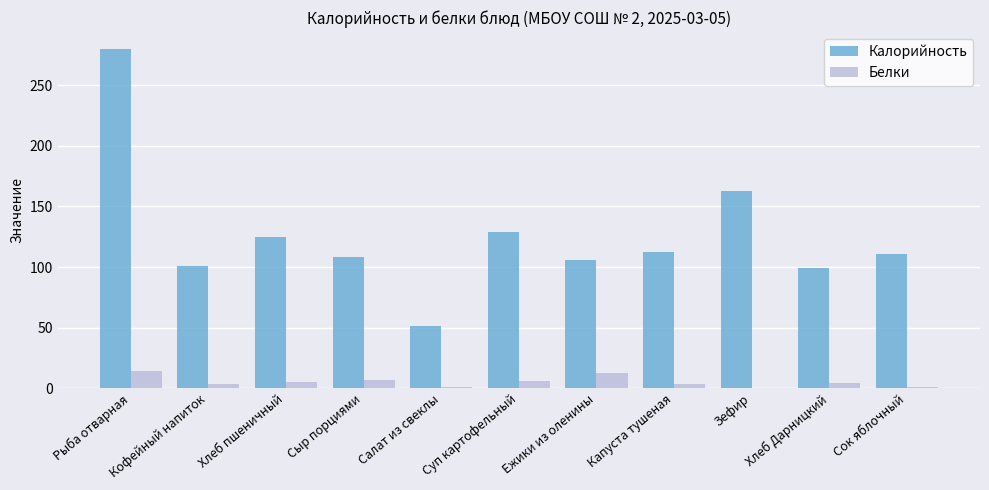

At which category does the chart reach its peak across all series?

Рыба отварная